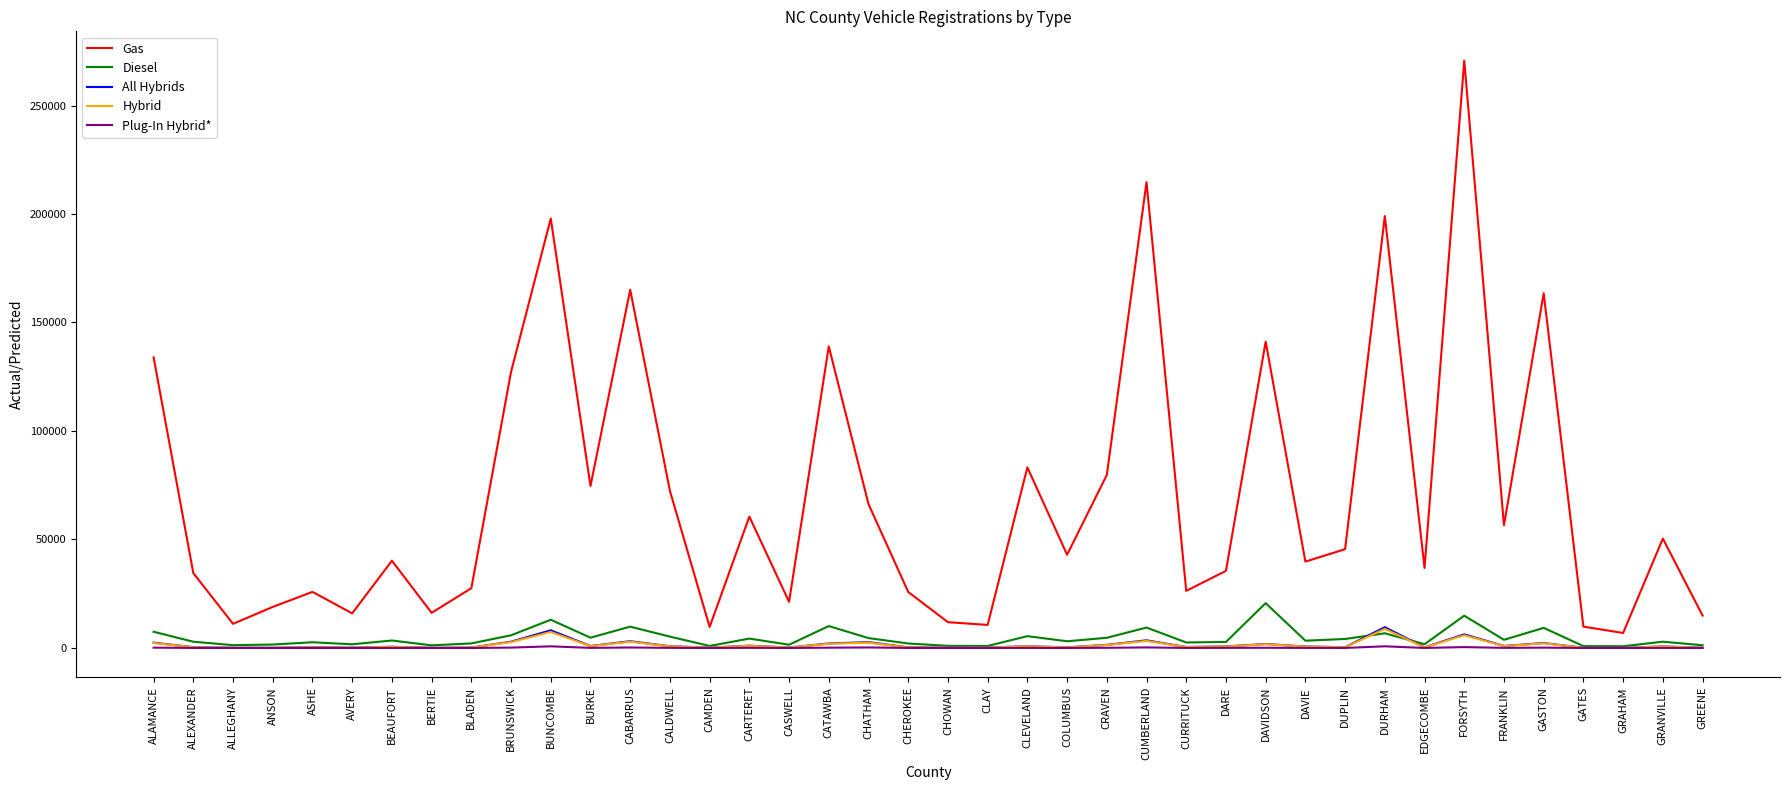

True or false: Hybrid and Gas cross at least once.

False